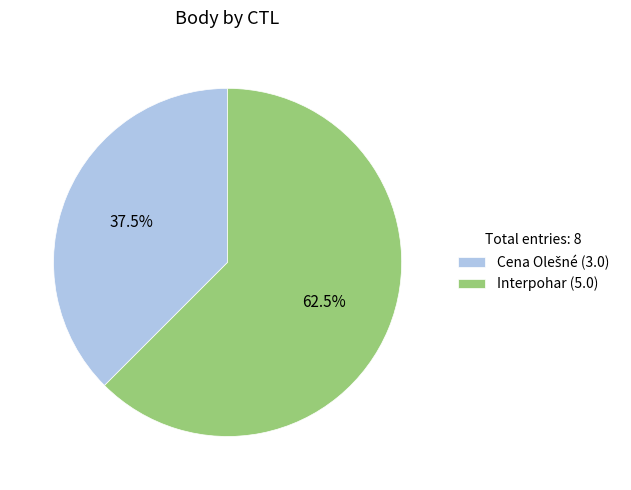

Which category has the biggest portion of the pie?

Interpohar (5.0)